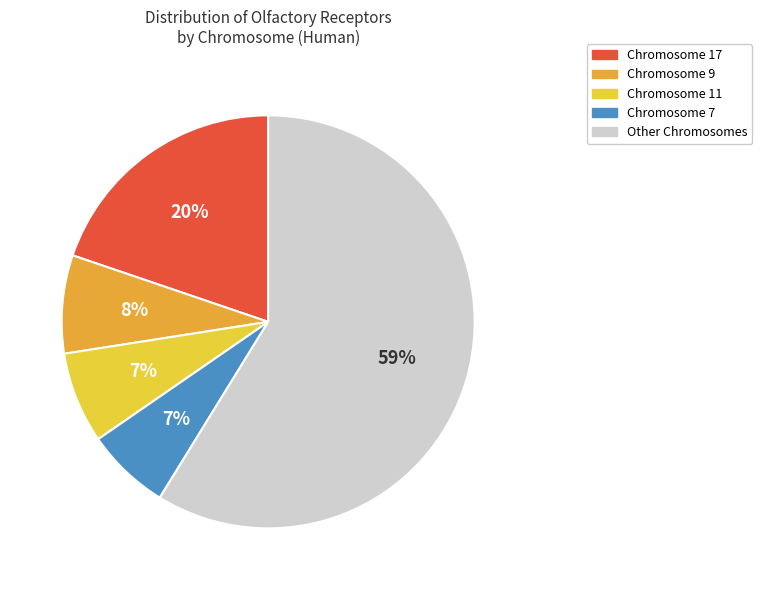

How many slices are in this pie chart?

5